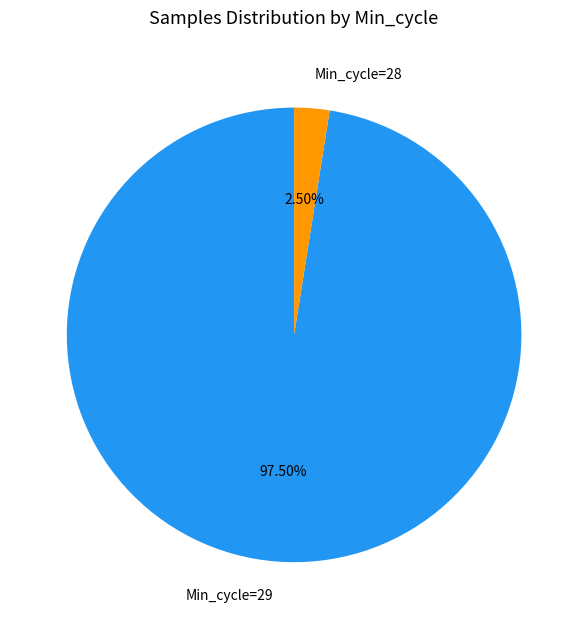

Between Min_cycle=29 and Min_cycle=28, which is larger?

Min_cycle=29